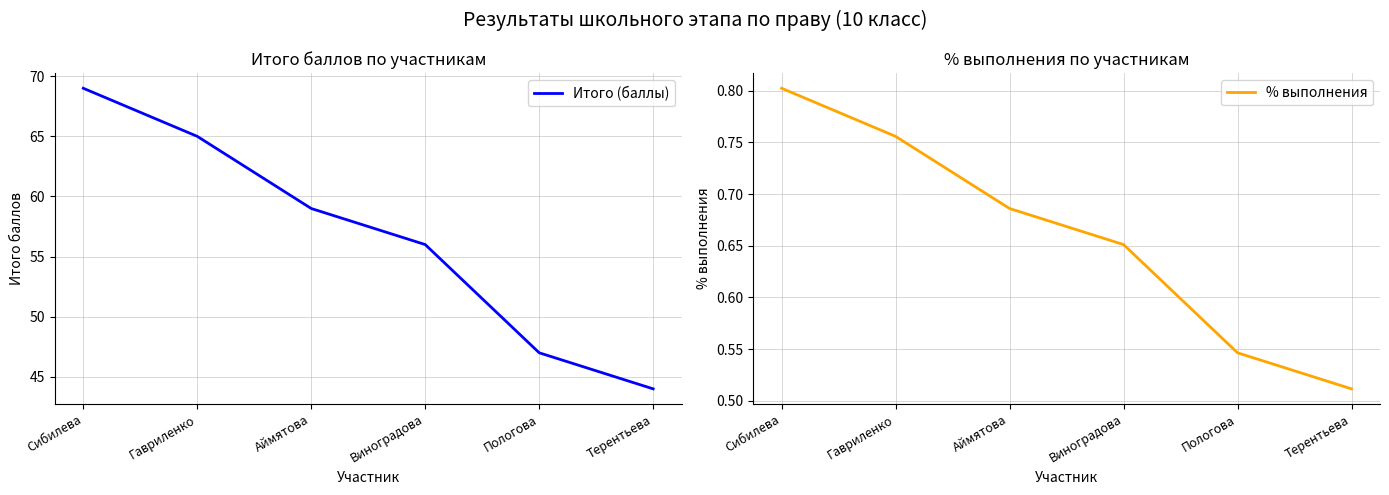

Is the value of Итого (баллы) at Гавриленко greater than the value of % выполнения at Терентьева?

Yes